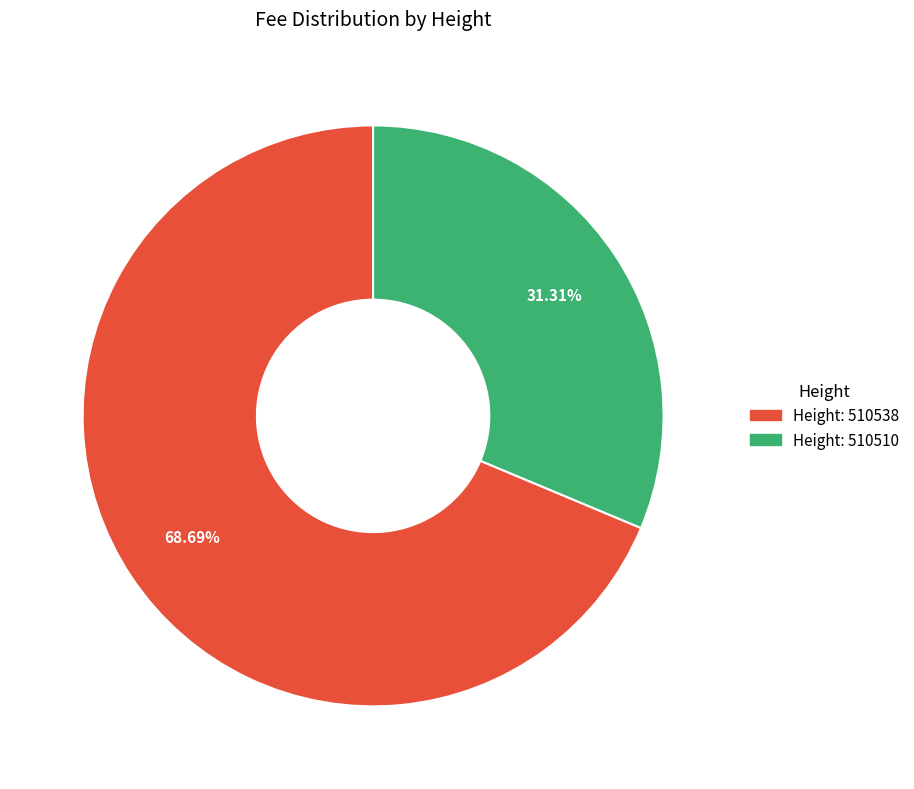

Is there a majority slice in this chart?

Yes